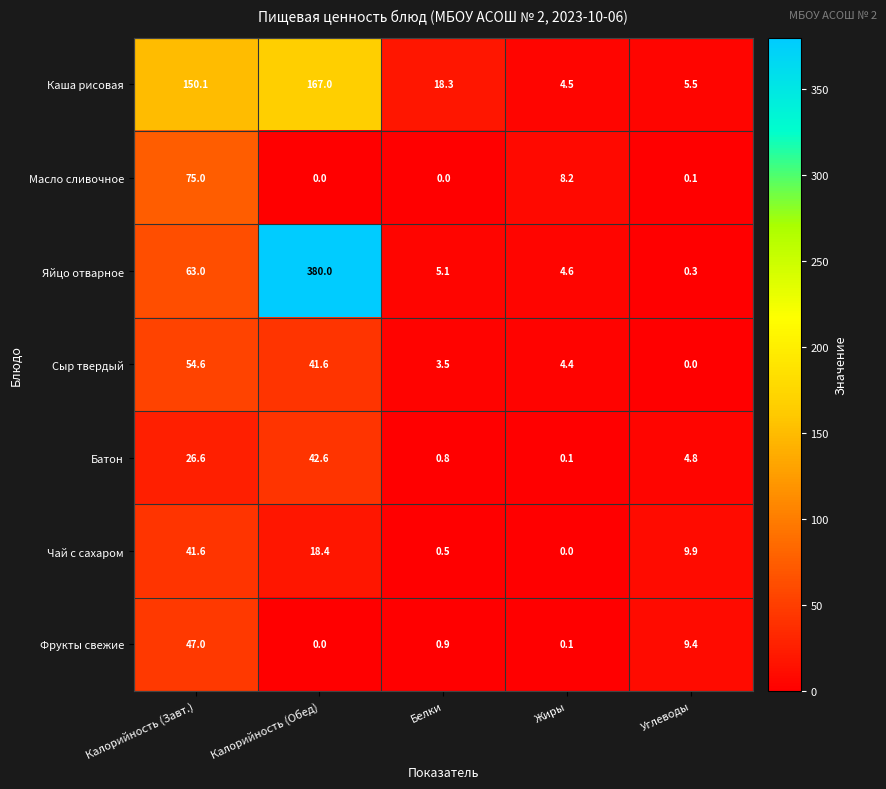

At how many categories does at least one series exceed 287?

1